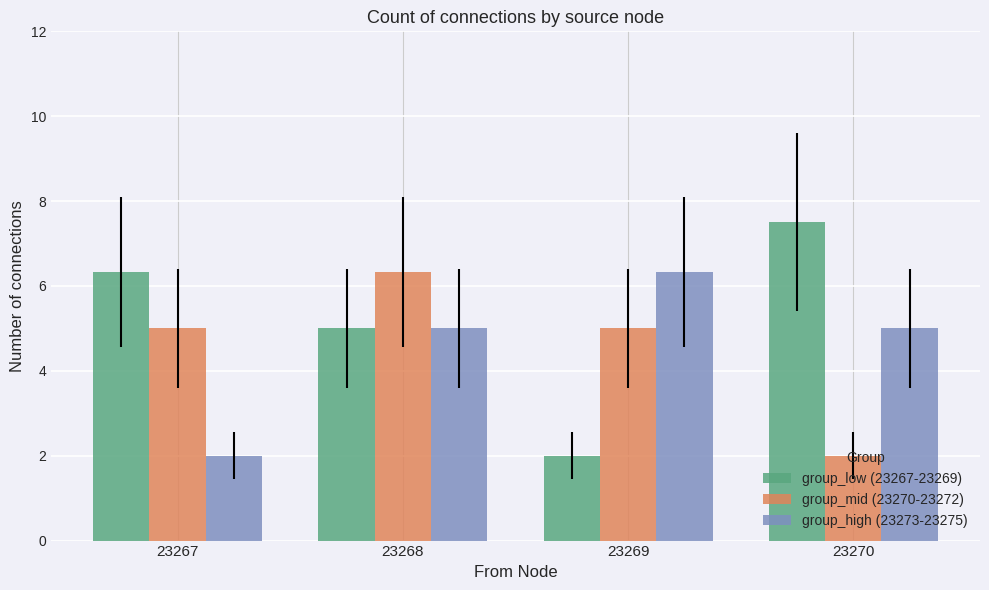

Which series has the largest total across all categories?

group_low (23267-23269)